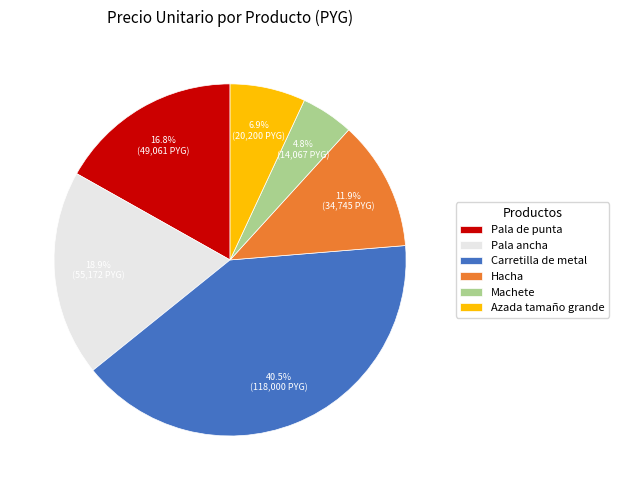

To the nearest percent, what portion does Pala ancha represent?

19%